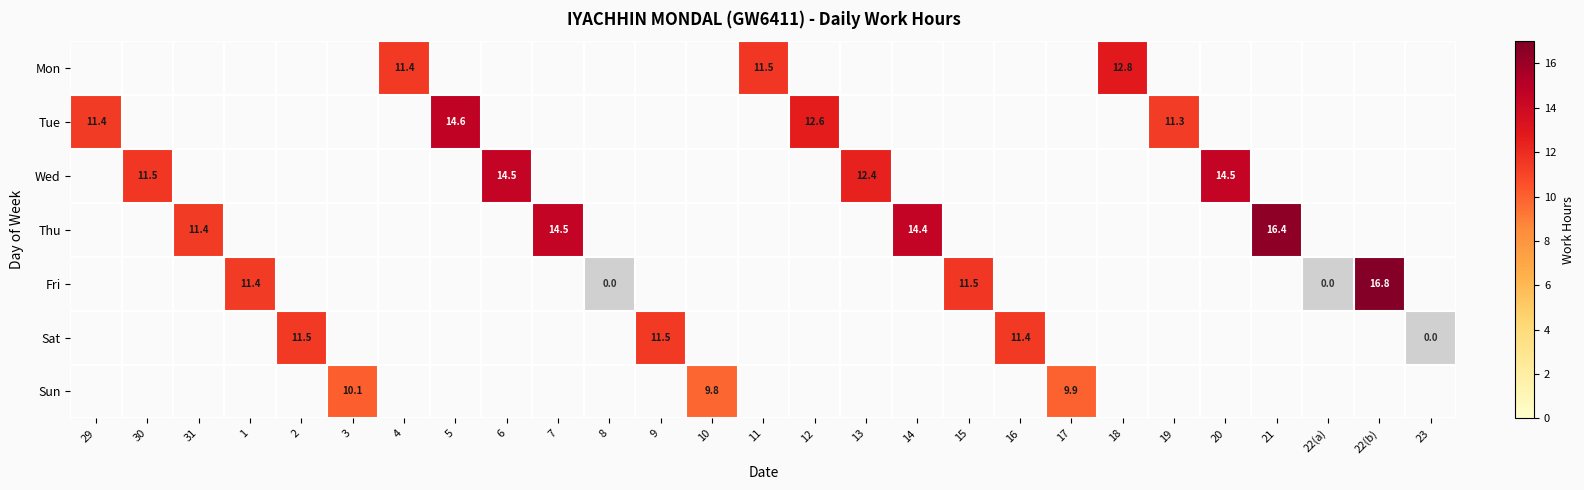

At which category does the chart reach its minimum across all series?

10